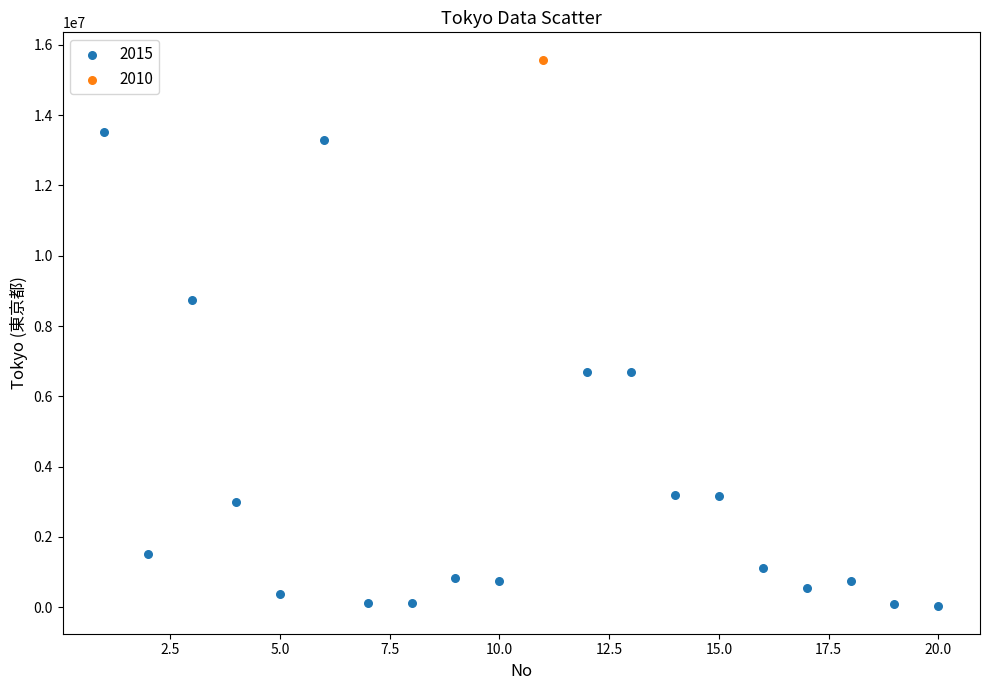

What are all the series names shown in the legend?

2015, 2010